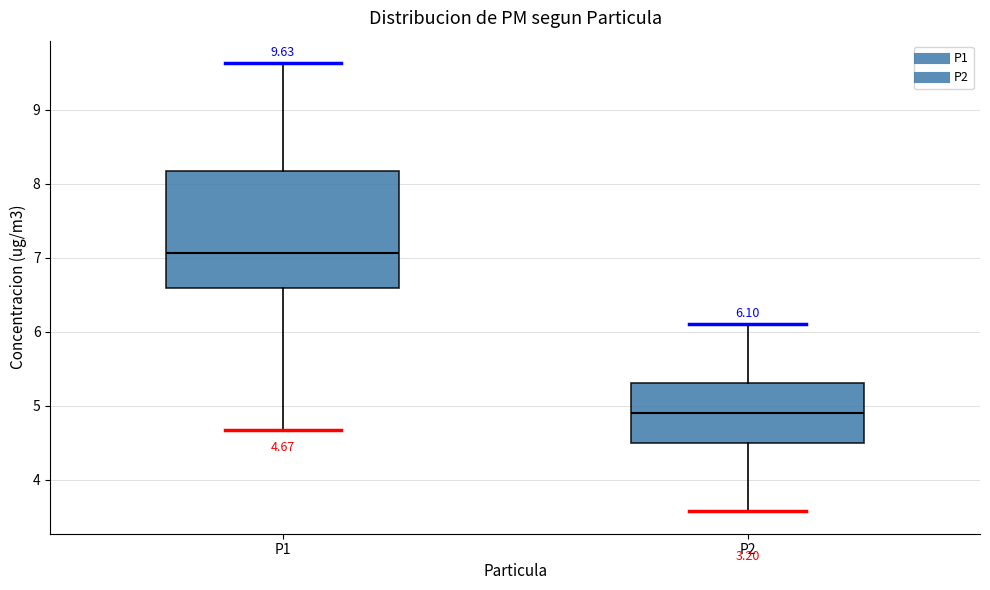

Comparing the boxes themselves (not the whiskers), which one is the tallest?

P1